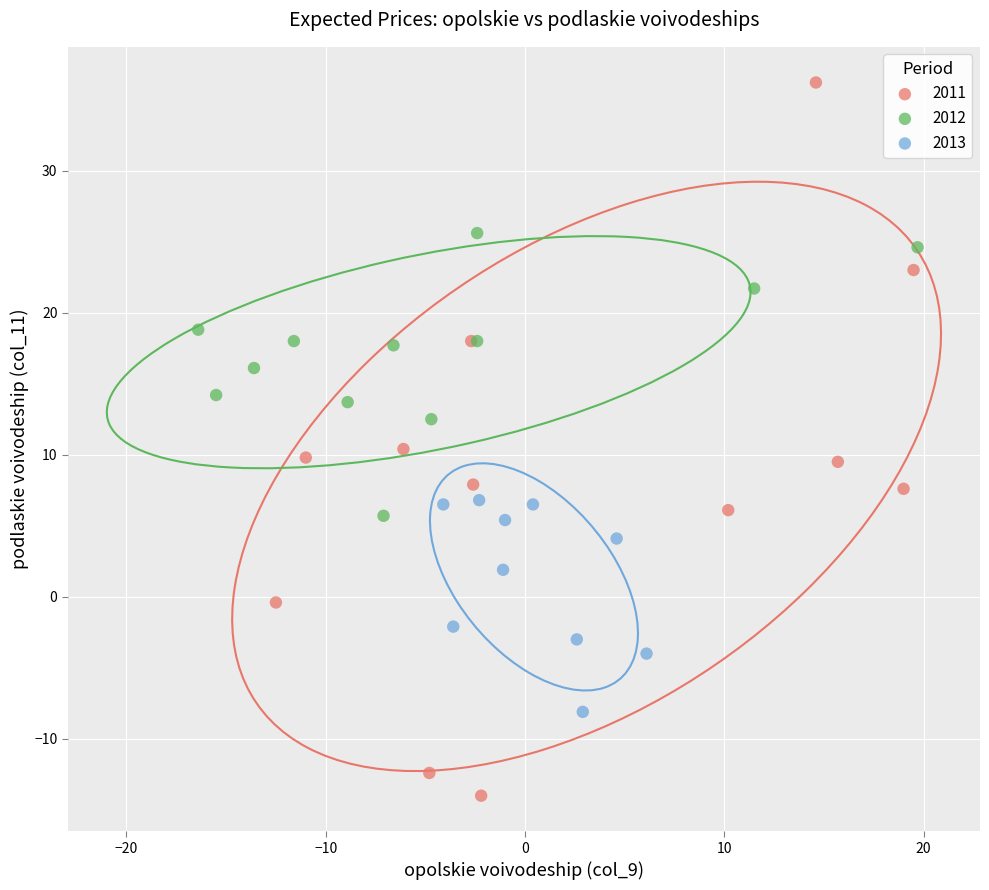

Which series has the largest Y range (max minus min)?

2011